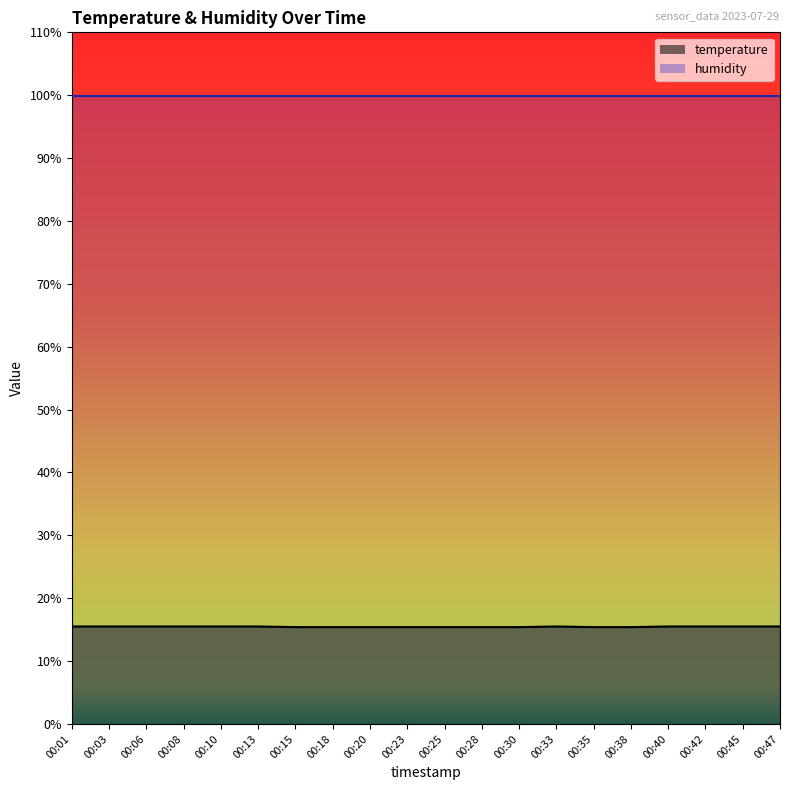

What is the smallest value displayed?

15.4